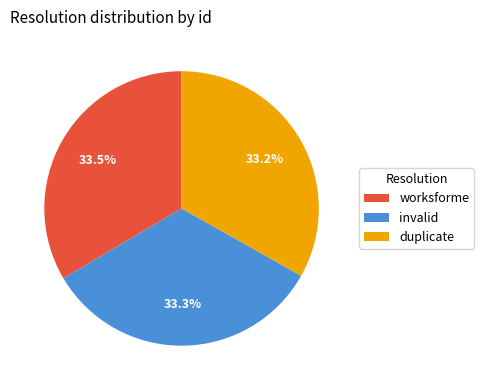

Does any single category account for the majority?

No